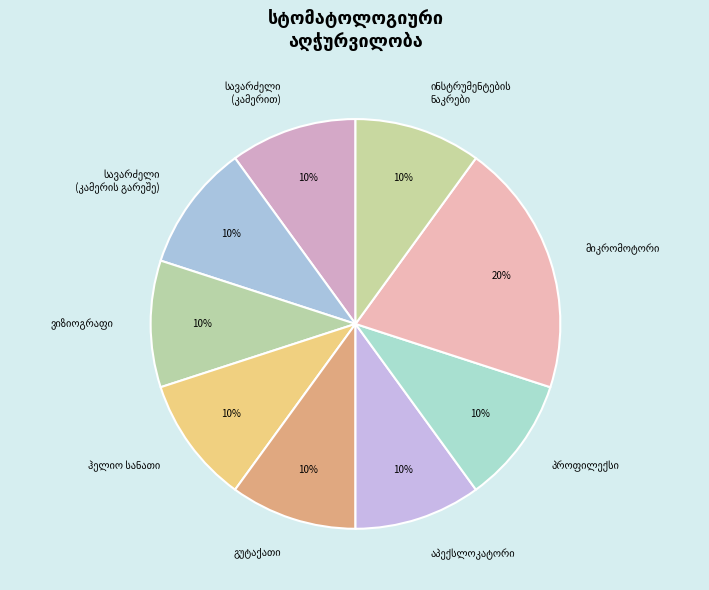

Is there a majority slice in this chart?

No